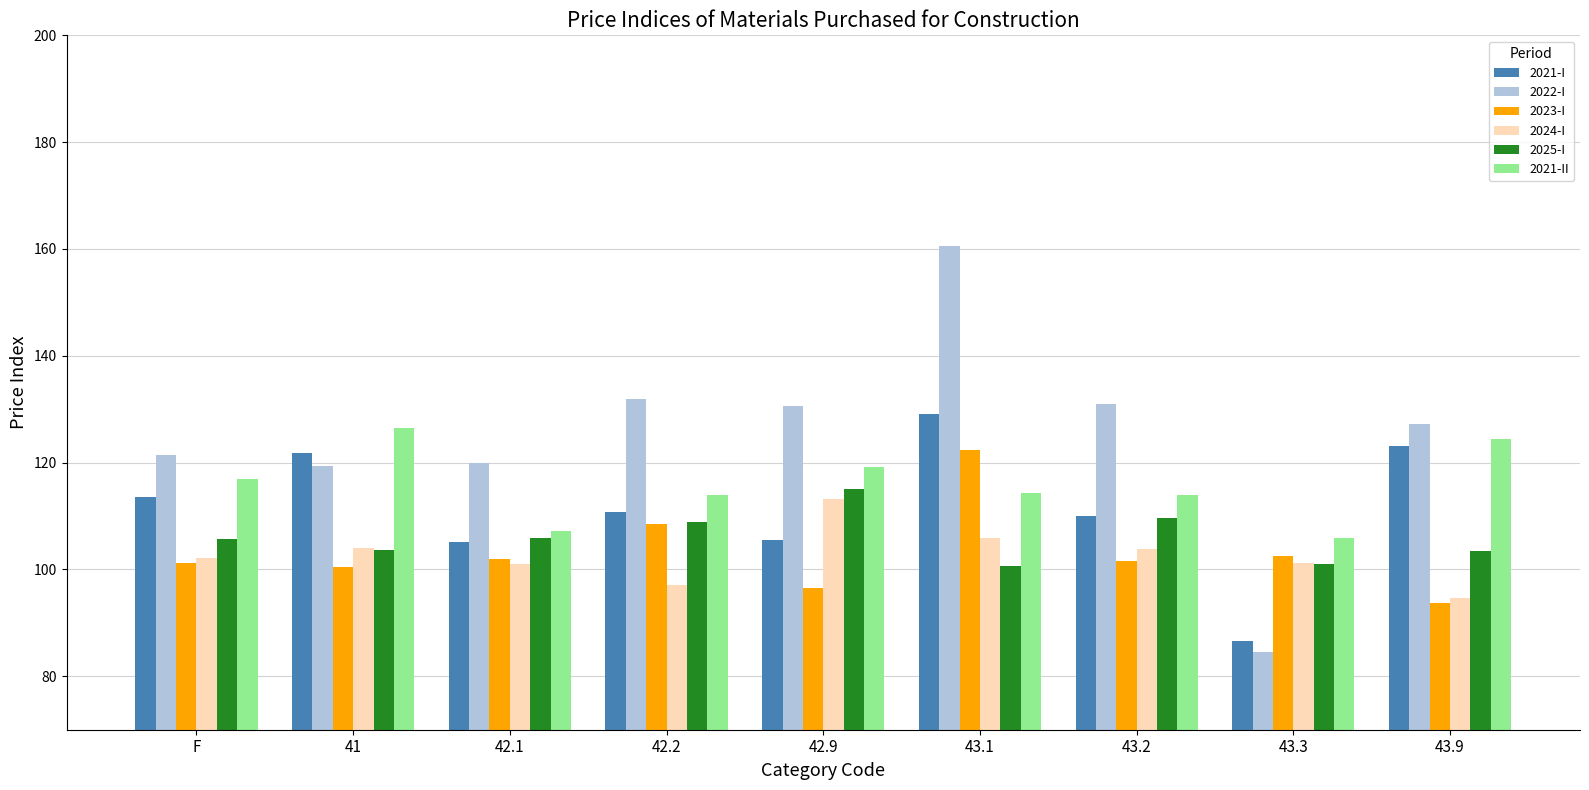

The 2021-II series shows 183.2 at 43.3. True or false?

False